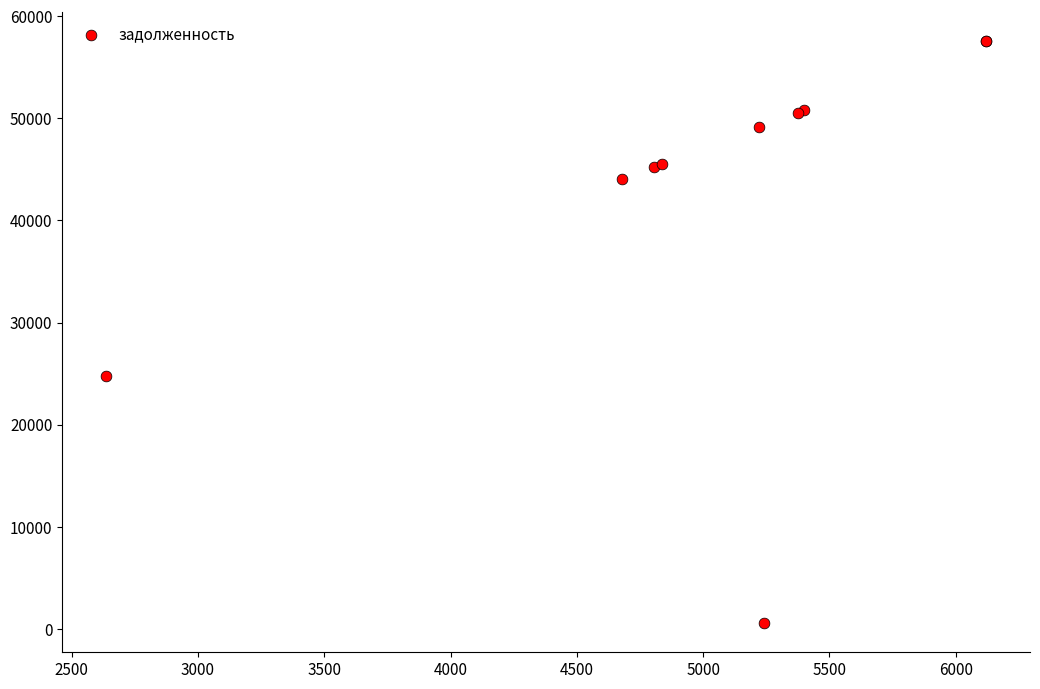

What Y value in the scatter plot is closest to 29063?

24802.1